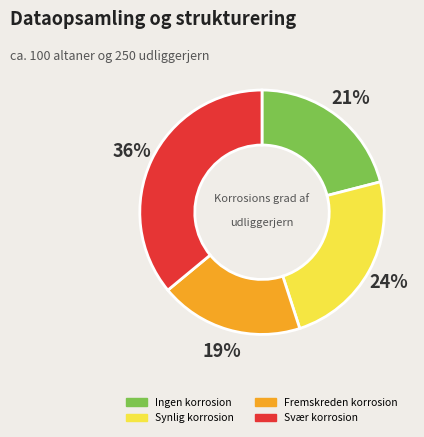

To the nearest percent, what is the difference between the largest and smallest slice percentages?

17%